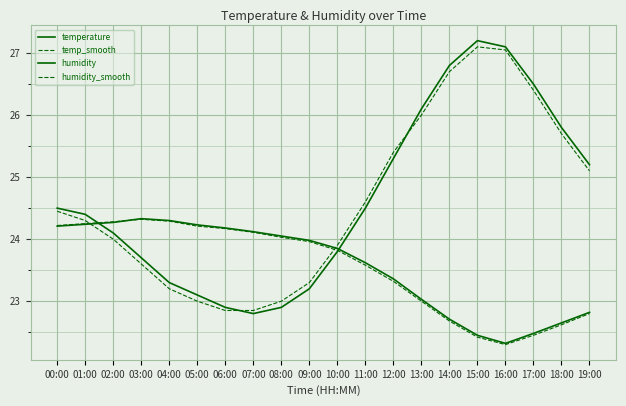

How many data points in humidity are less than 23?

6